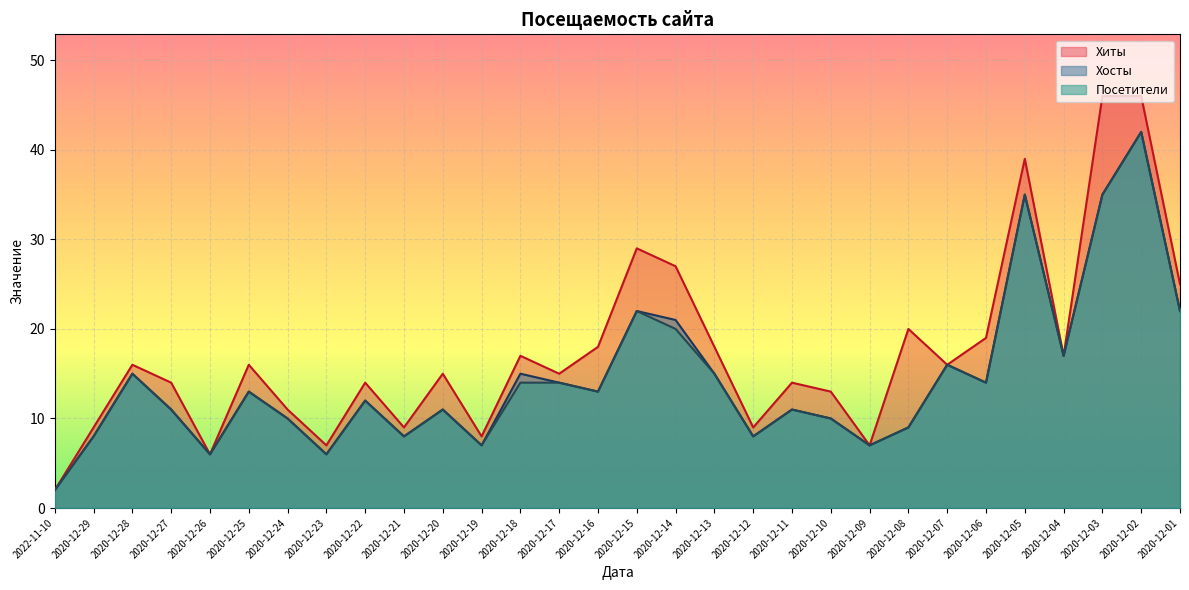

Which has a higher value, 2020-12-27 or 2020-12-11?

2020-12-27